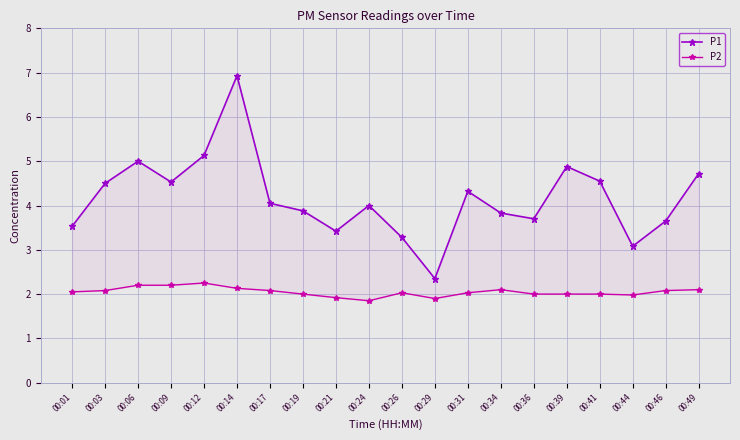

True or false: P1 and P2 cross at least once.

False